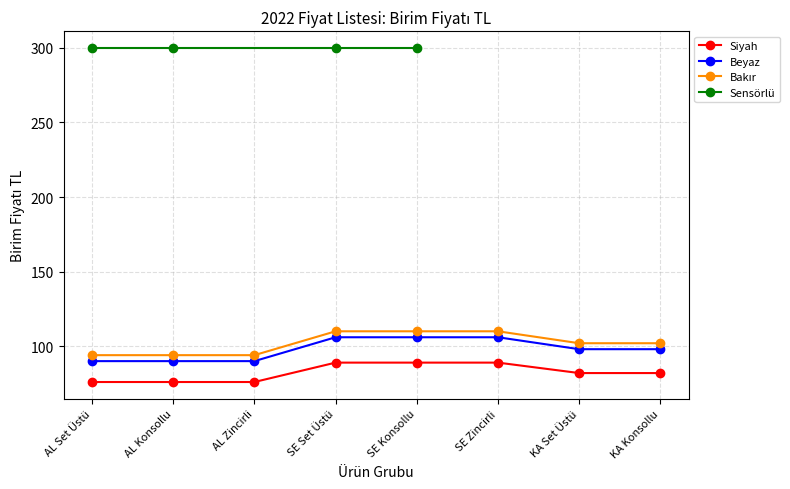

What is the difference between the maximum and minimum values in the Bakır series?

16